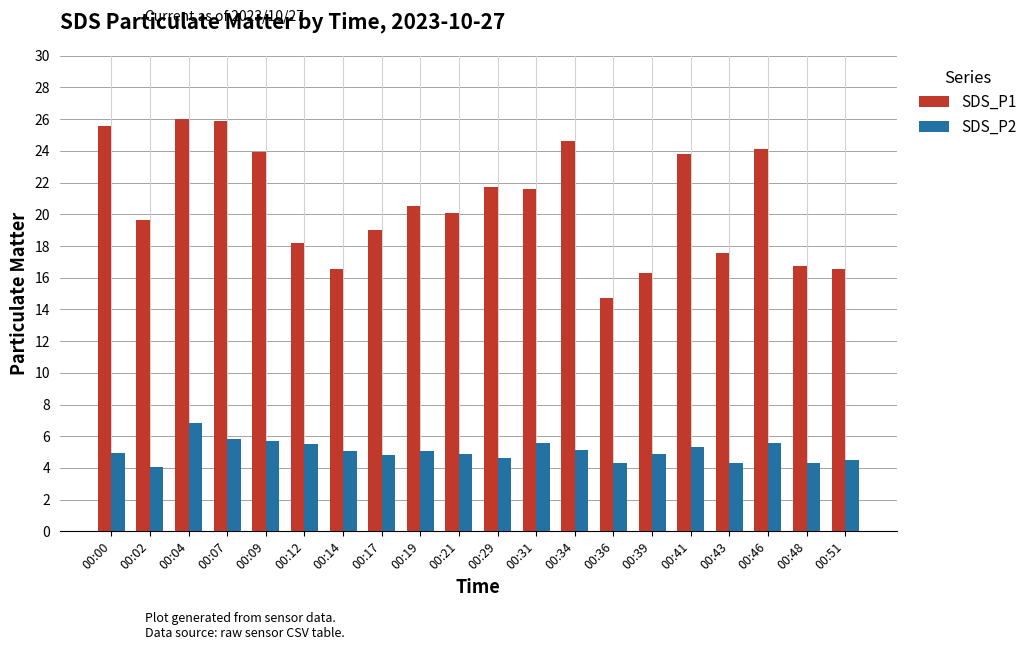

How many data points does each series have?

20